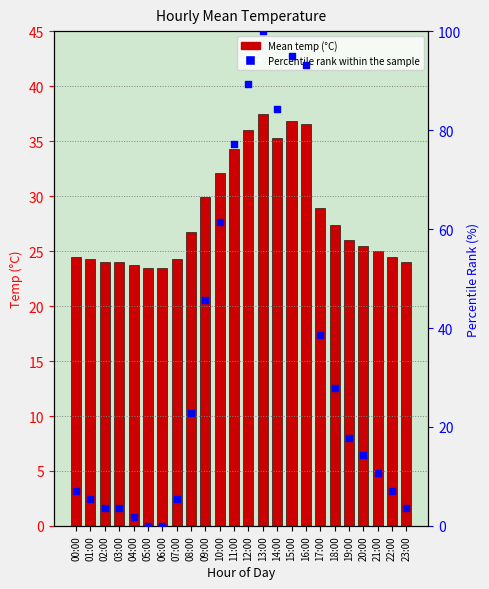

Which series has the largest Y range (max minus min)?

Percentile rank within the sample